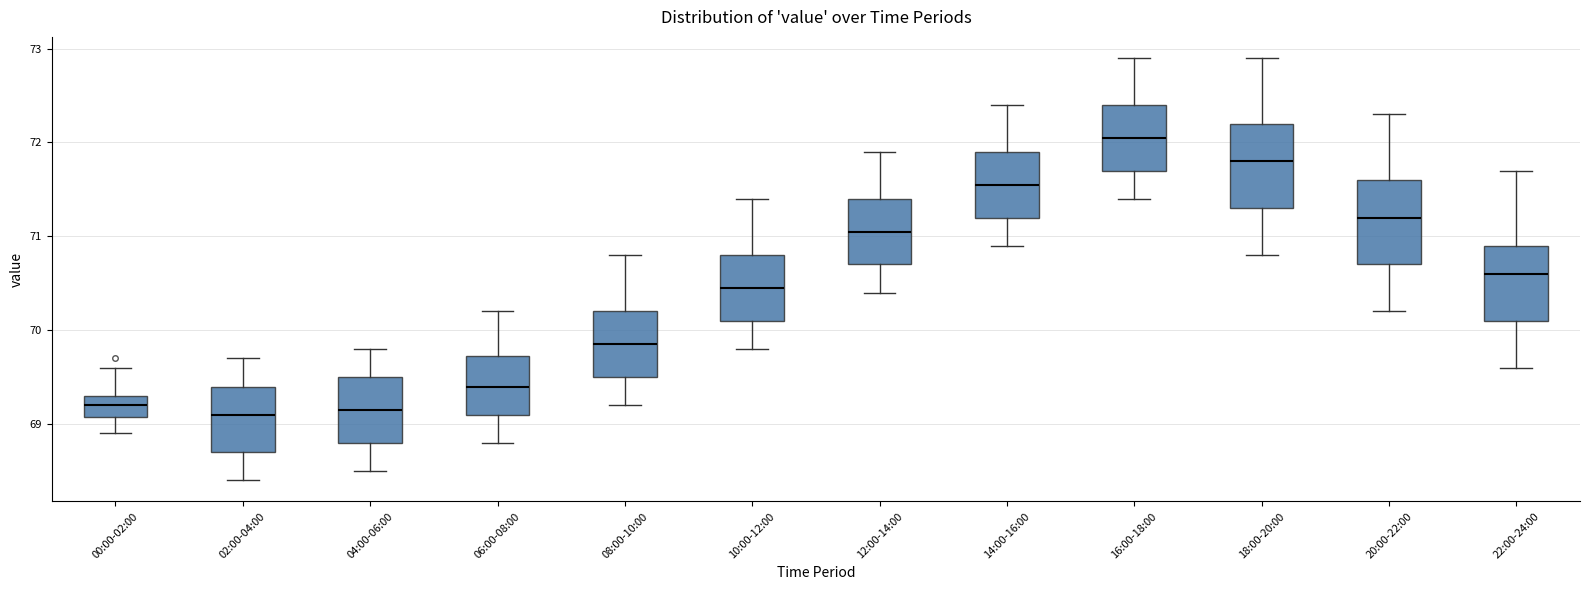

Reading left to right, read every box against the y-axis: the position of its median line, the range the box covers, and the ends of its whiskers. The values are not printed on the chart, so give them approximately, as read against the axis.

00:00-02:00: median 69.2, box 69.1 to 69.3, whiskers 68.9 to 69.6
02:00-04:00: median 69.1, box 68.7 to 69.4, whiskers 68.4 to 69.7
04:00-06:00: median 69.2, box 68.8 to 69.5, whiskers 68.5 to 69.8
06:00-08:00: median 69.4, box 69.1 to 69.7, whiskers 68.8 to 70.2
08:00-10:00: median 69.9, box 69.5 to 70.2, whiskers 69.2 to 70.8
10:00-12:00: median 70.5, box 70.1 to 70.8, whiskers 69.8 to 71.4
12:00-14:00: median 71.1, box 70.7 to 71.4, whiskers 70.4 to 71.9
14:00-16:00: median 71.6, box 71.2 to 71.9, whiskers 70.9 to 72.4
16:00-18:00: median 72.1, box 71.7 to 72.4, whiskers 71.4 to 72.9
18:00-20:00: median 71.8, box 71.3 to 72.2, whiskers 70.8 to 72.9
20:00-22:00: median 71.2, box 70.7 to 71.6, whiskers 70.2 to 72.3
22:00-24:00: median 70.6, box 70.1 to 70.9, whiskers 69.6 to 71.7